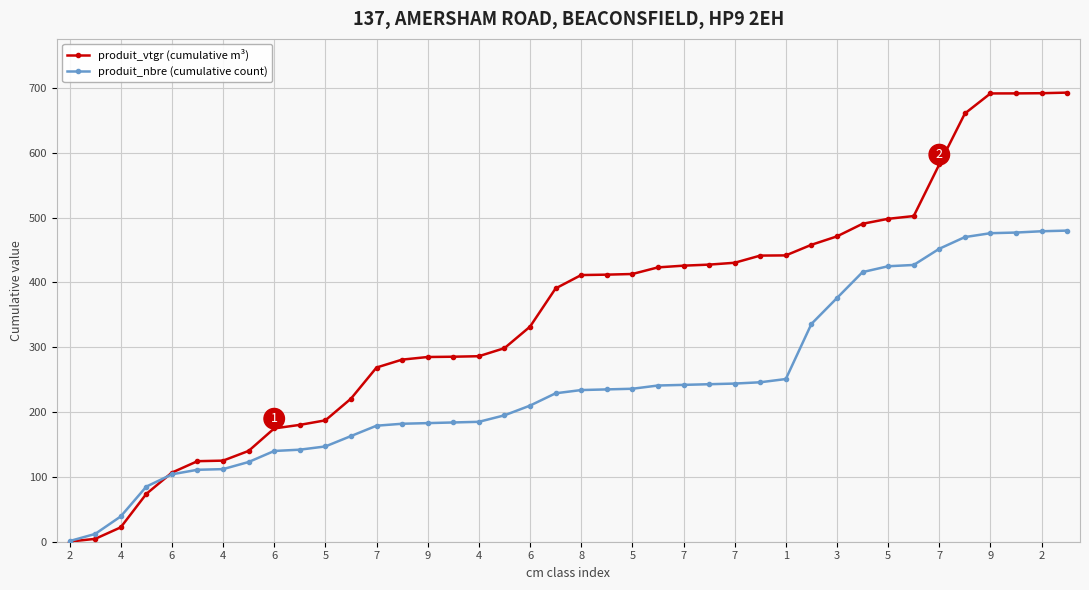

What is the value of the produit_vtgr (cumulative m³) point at the 13th from the left?

268.7